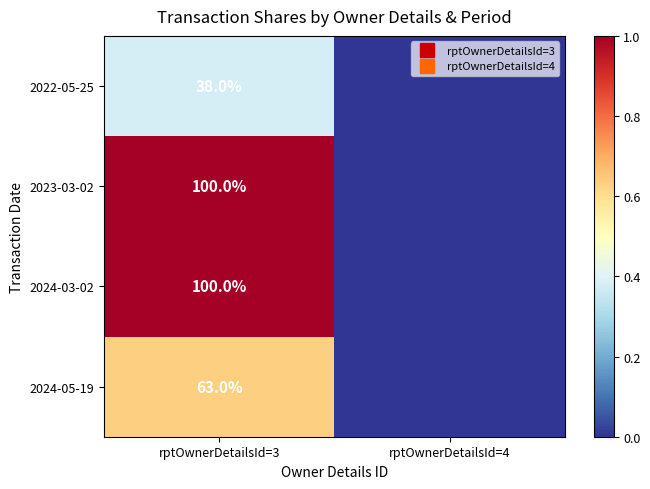

At which category is the sum across all series the highest?

rptOwnerDetailsId=3